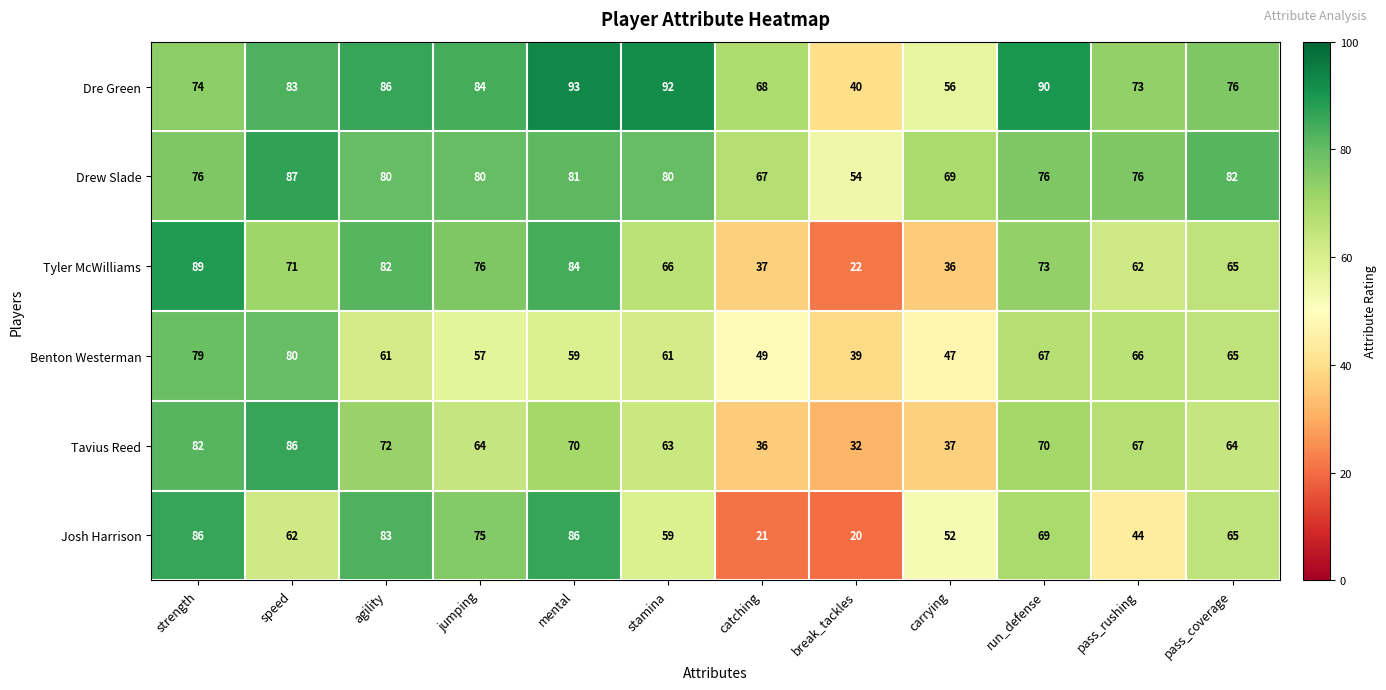

What is the spread (max minus min) of values at break_tackles?

34